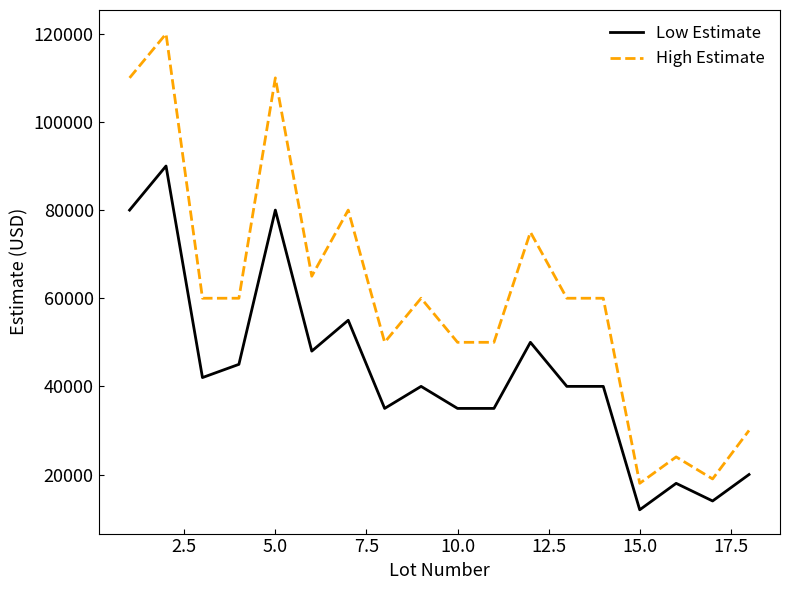

True or false: Low Estimate and High Estimate cross at least once.

False